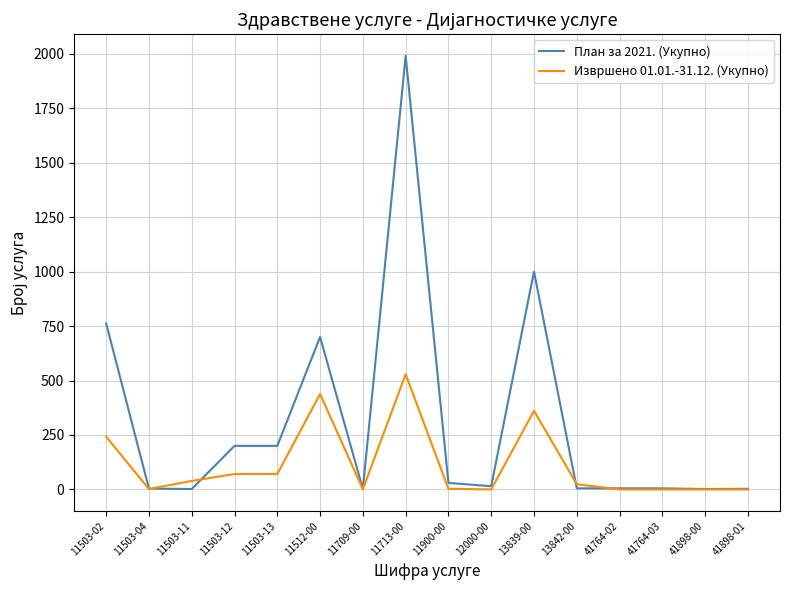

True or false: Извршено 01.01.-31.12. (Укупно) has more than 2 points higher than both neighbors.

True